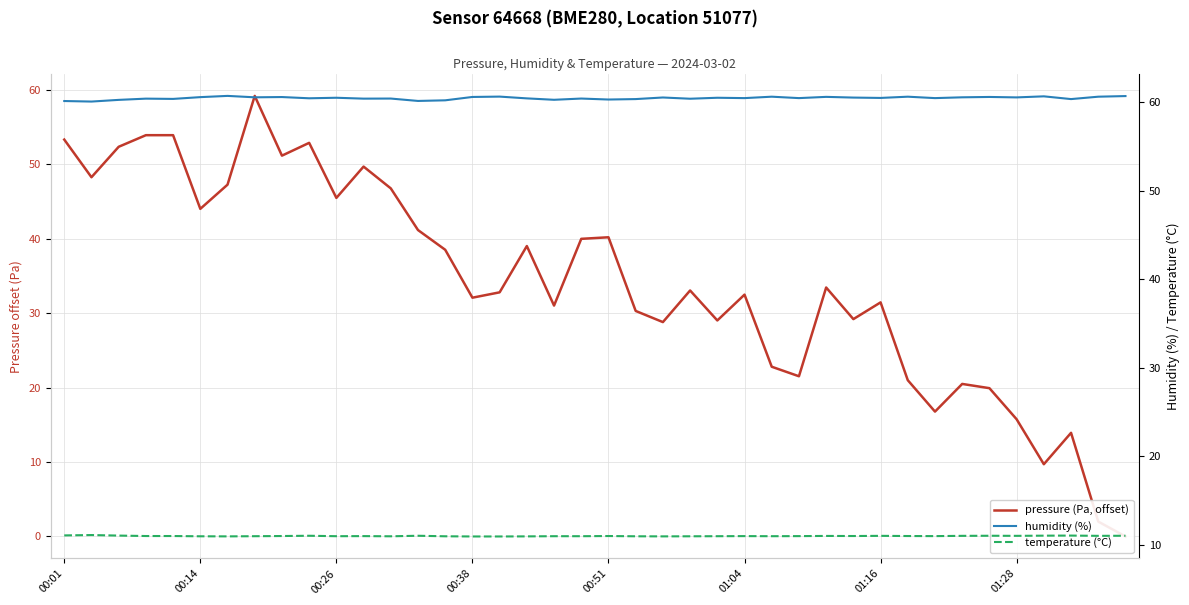

How many data points does each series have?

40